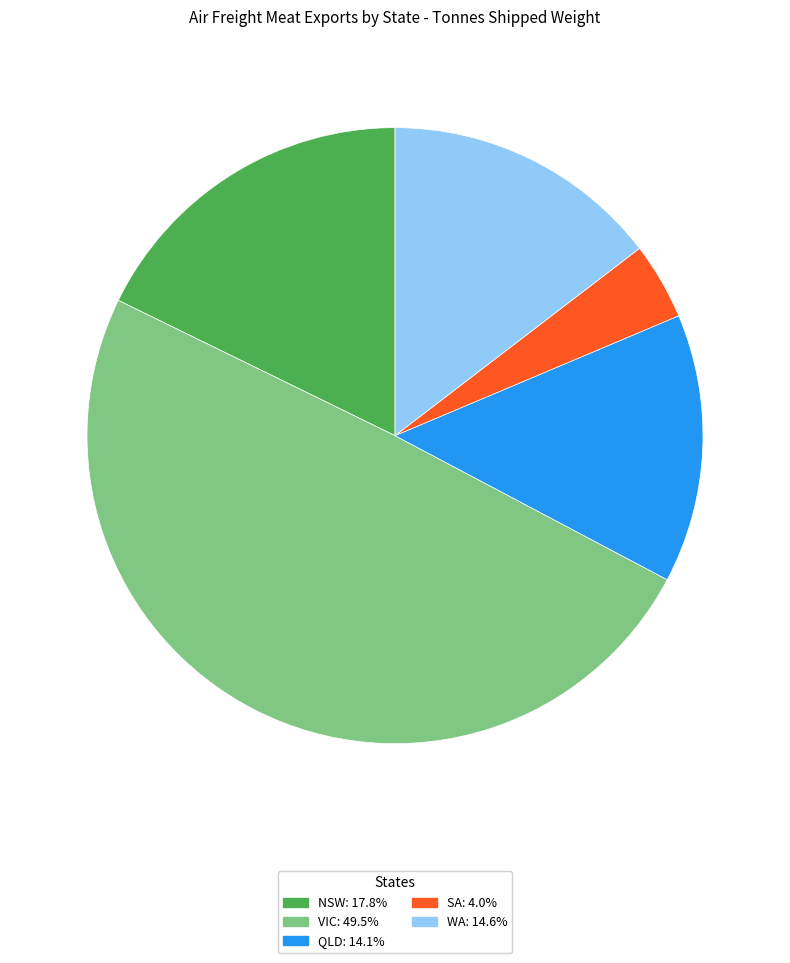

Is there any slice that represents more than half of the pie?

No